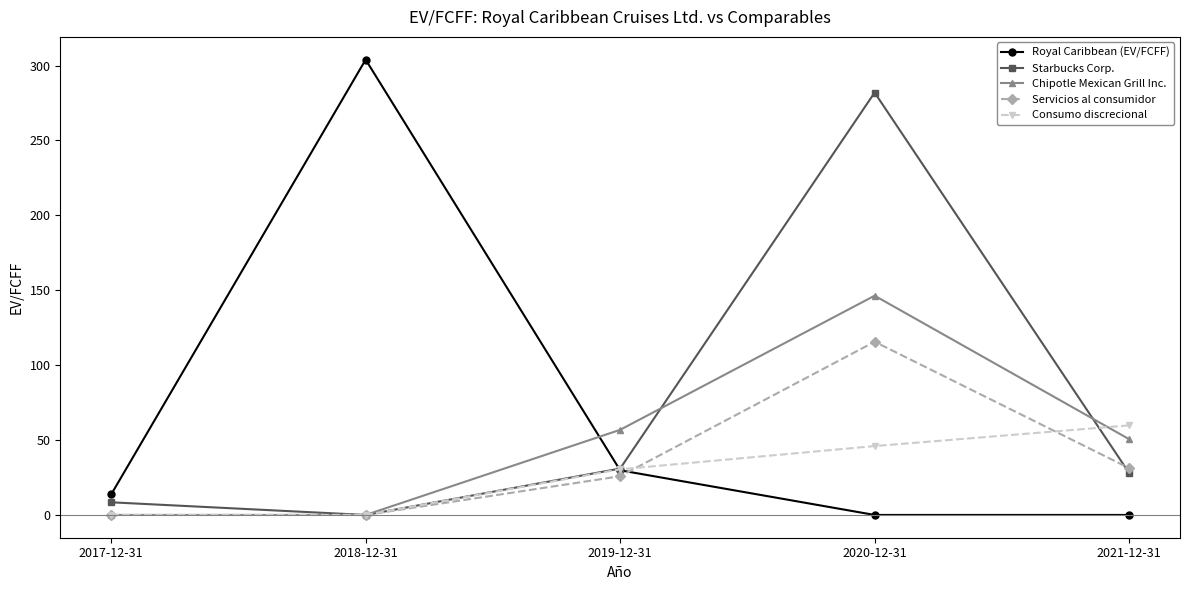

True or false: Chipotle Mexican Grill Inc. and Starbucks Corp. intersect in this chart.

True